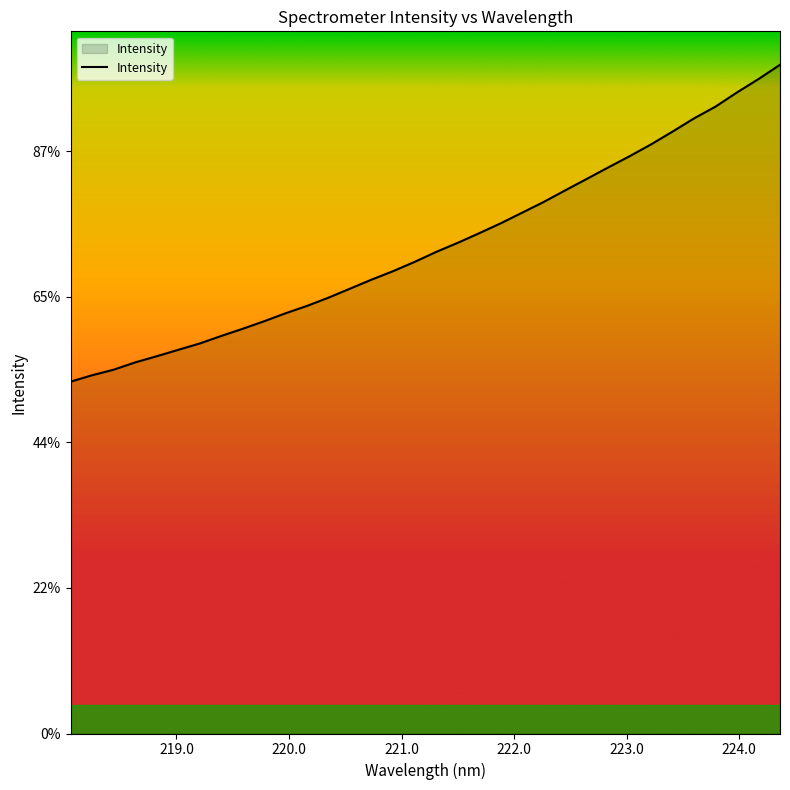

Does the chart have visible grid lines?

No